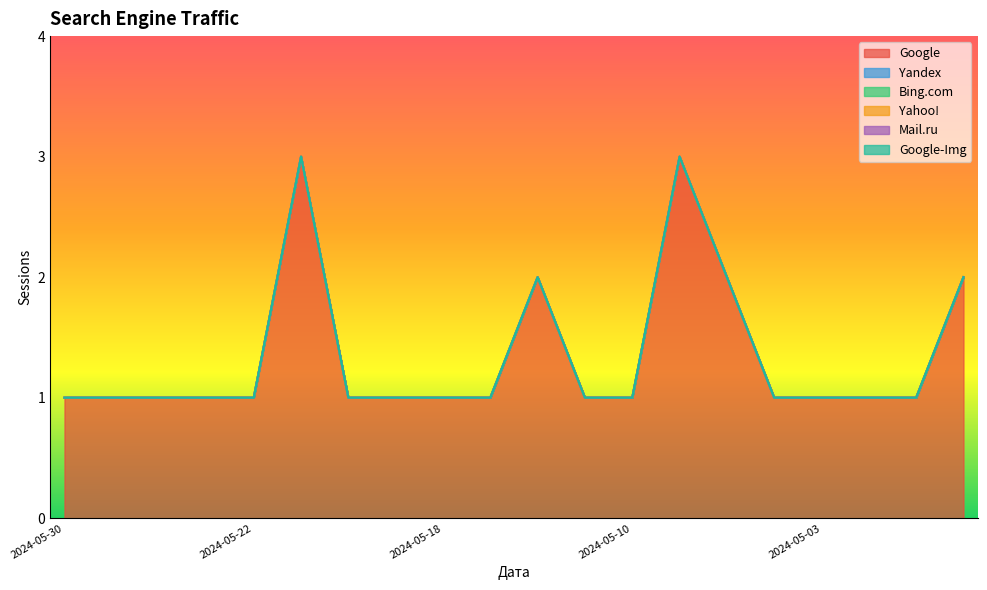

Is it true that Yandex equals 0 at 2024-05-30?

True